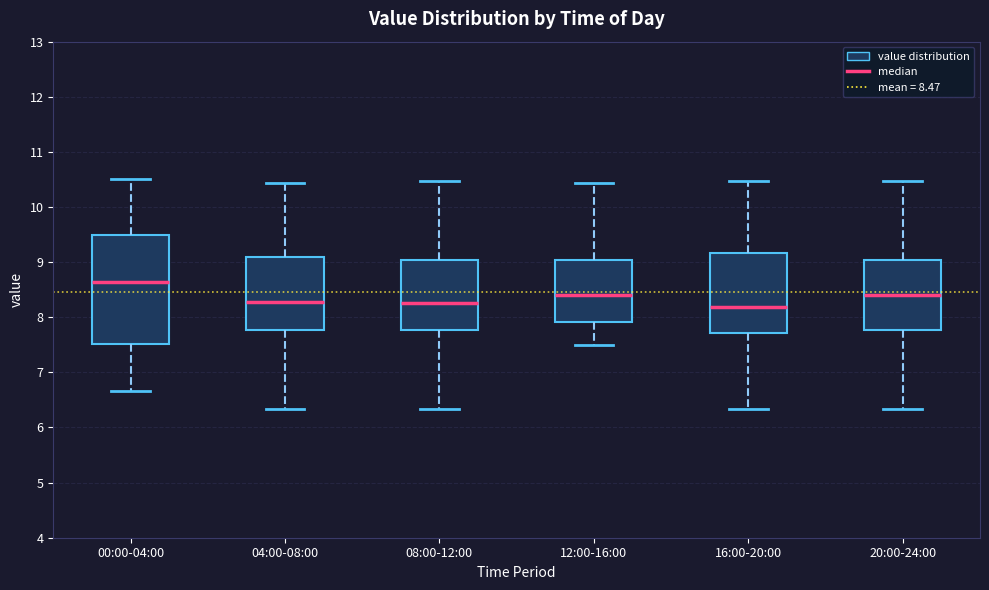

Comparing the boxes themselves (not the whiskers), which one is the tallest?

00:00-04:00